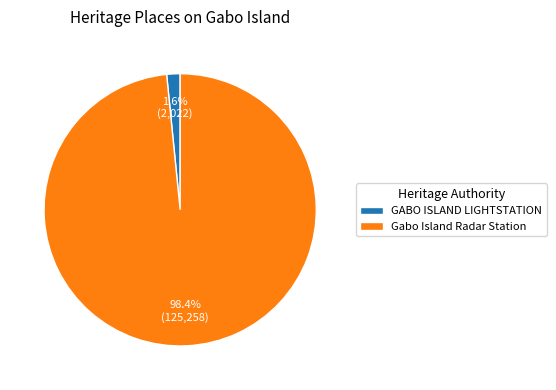

Between GABO ISLAND LIGHTSTATION and Gabo Island Radar Station, which is larger?

Gabo Island Radar Station